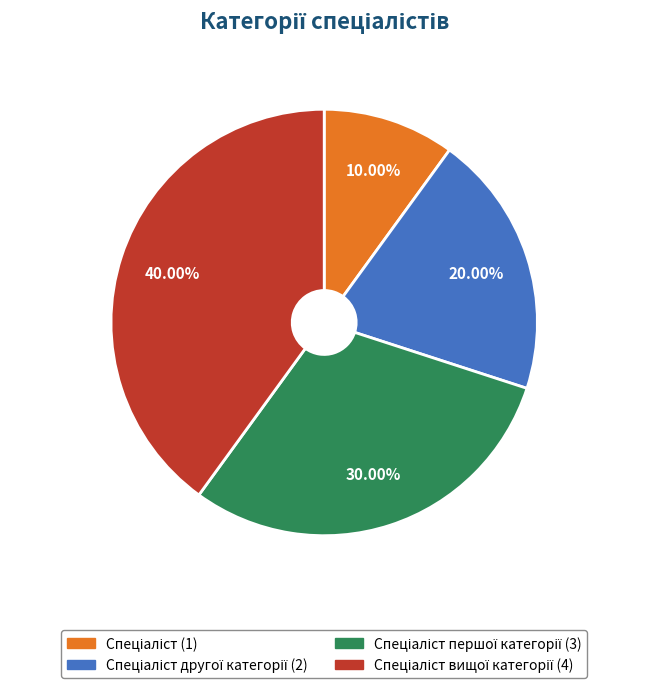

Does any single category account for the majority?

No